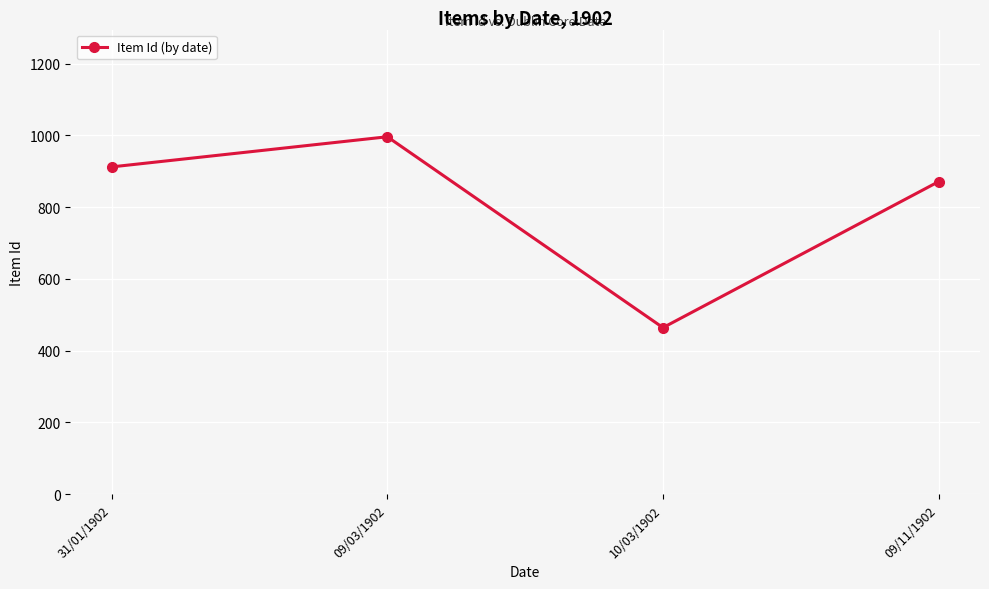

How many lines are shown in the chart?

1